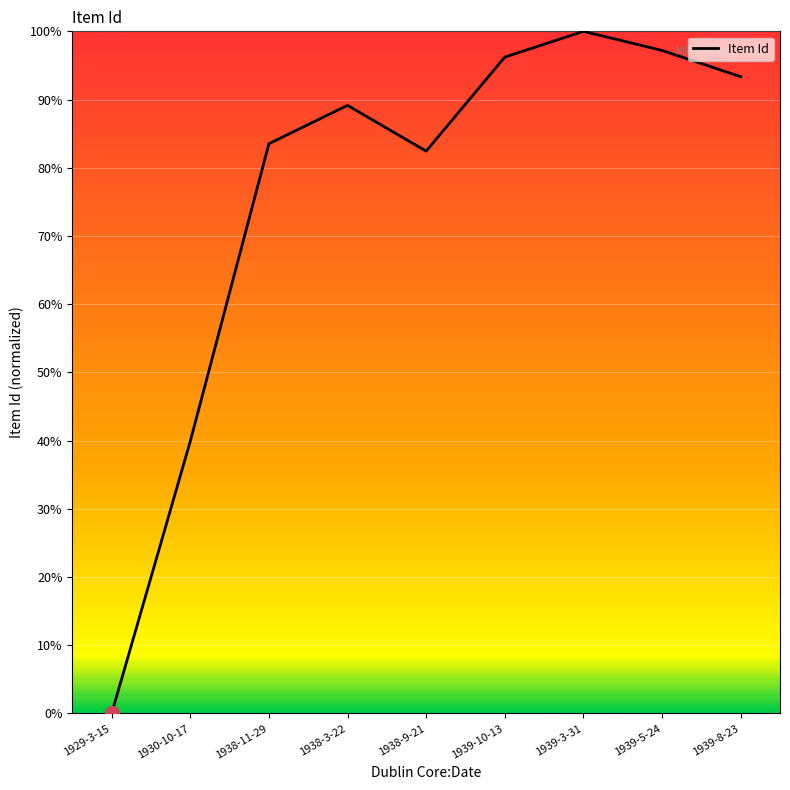

What is the change in value from 1939-10-13 to 1939-5-24?

+1.0